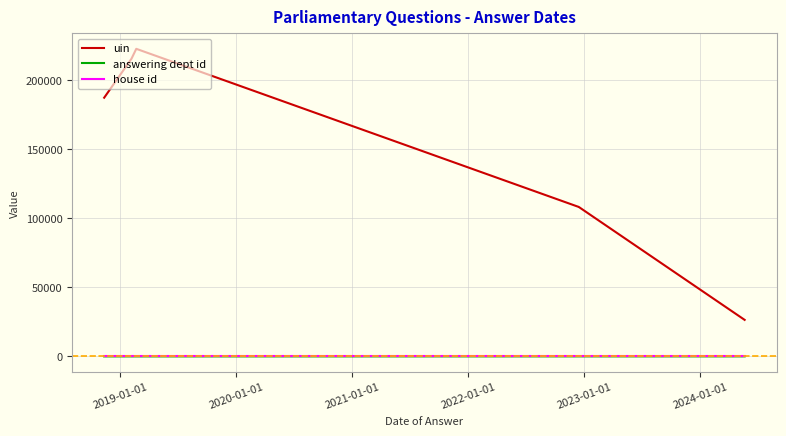

What are all the series names shown in the legend?

uin, answering dept id, house id